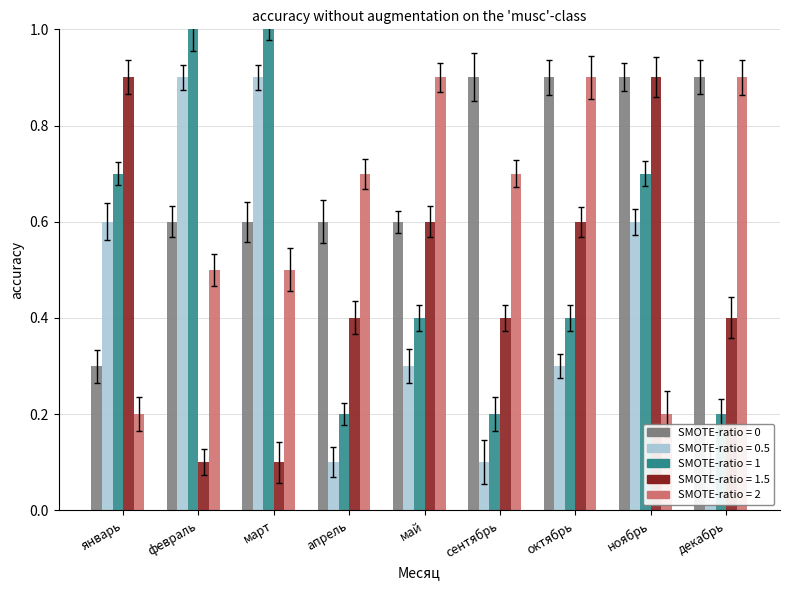

What is the total value across all series at март?

3.1